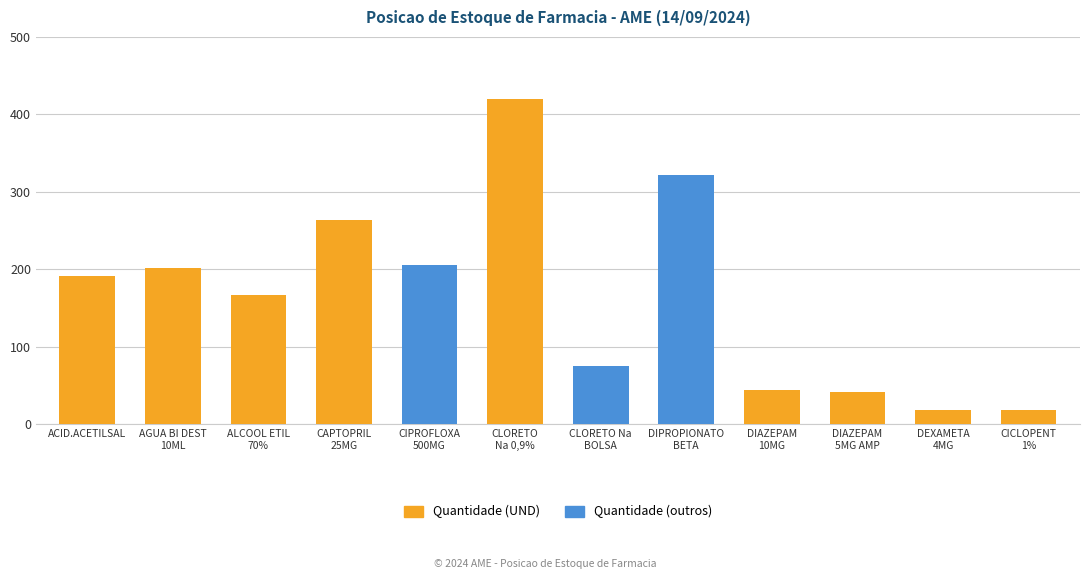

At which label is Quantidade (outros) closest to 161?

CIPROFLOXA
500MG